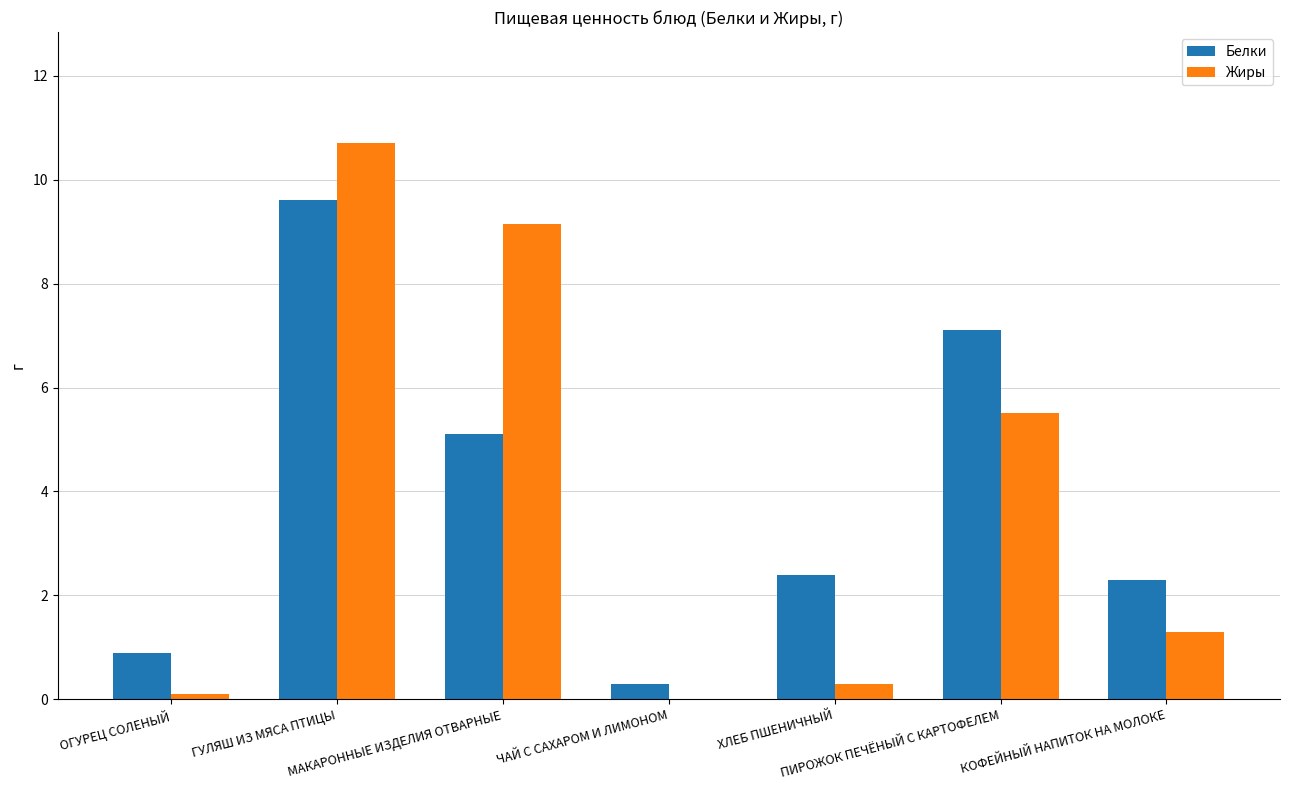

What is the maximum value shown in the chart?

10.7